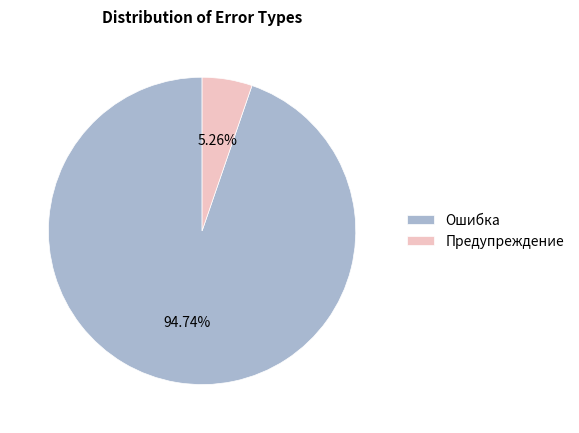

Between Ошибка and Предупреждение, which is larger?

Ошибка